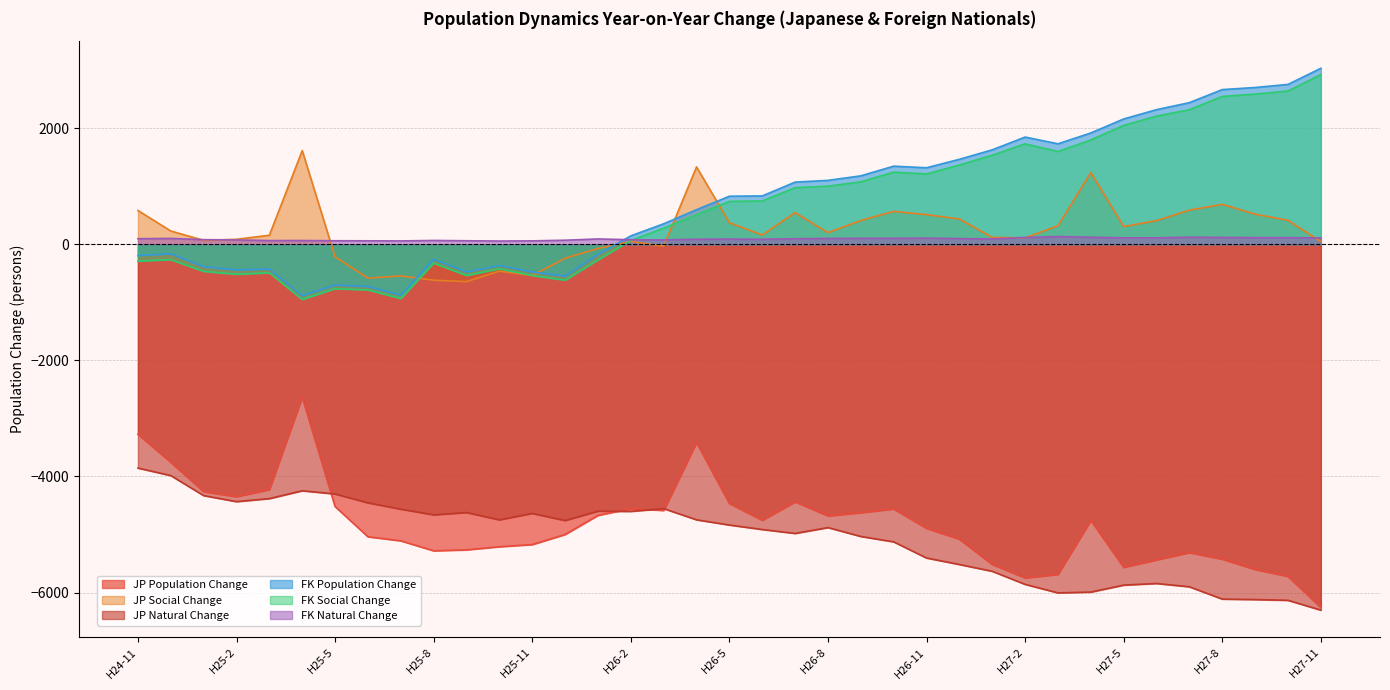

How many lines are shown in the chart?

6